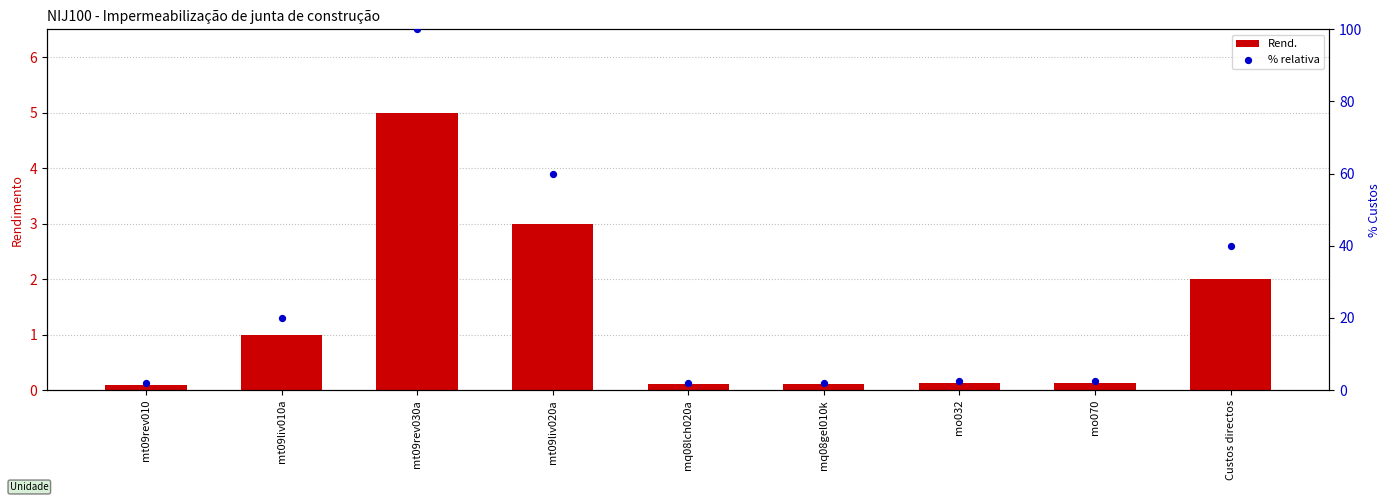

At which category is the sum across all series the highest?

mt09rev030a